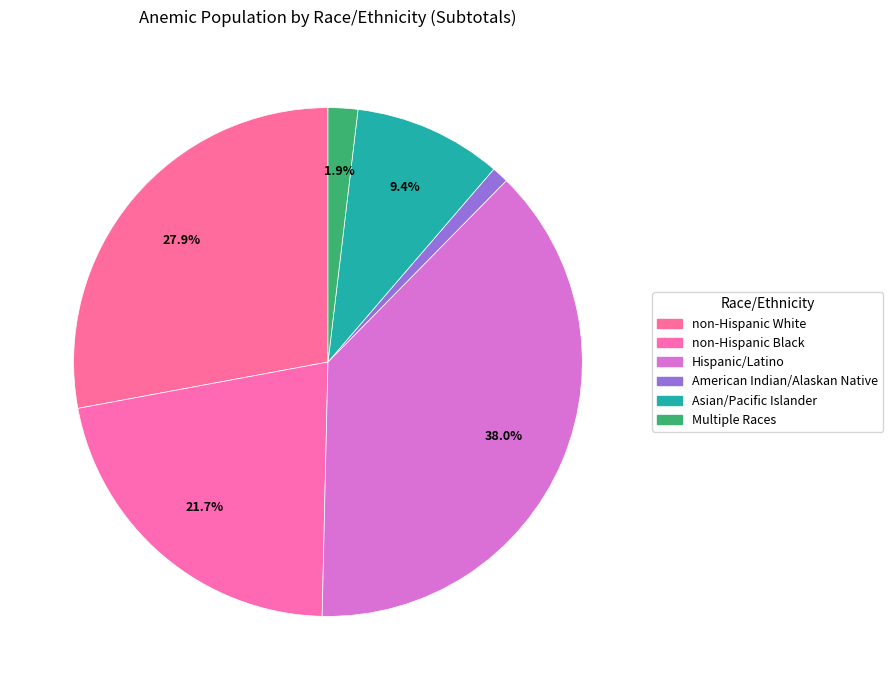

How many slices are in this pie chart?

6